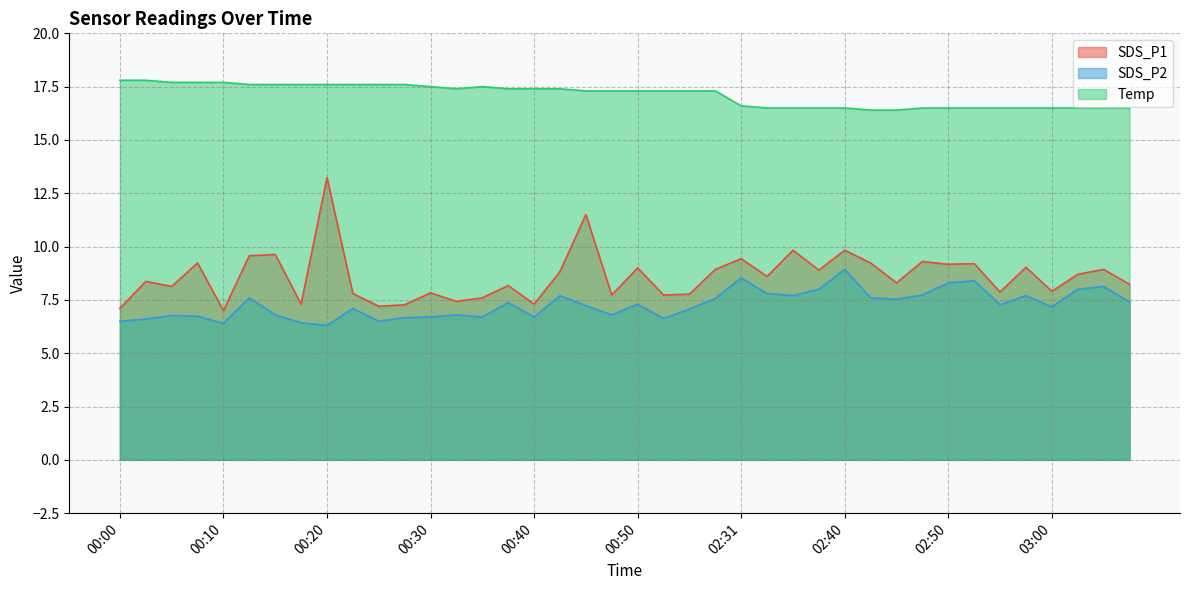

How many data points in Temp are less than 17?

16